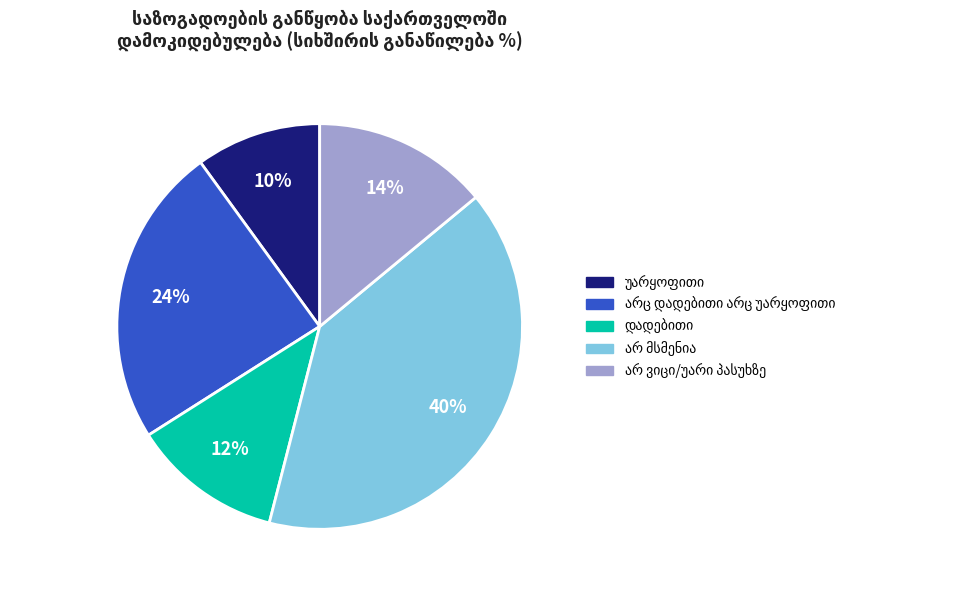

To the nearest percent, what is the difference between the largest and smallest slice percentages?

30%